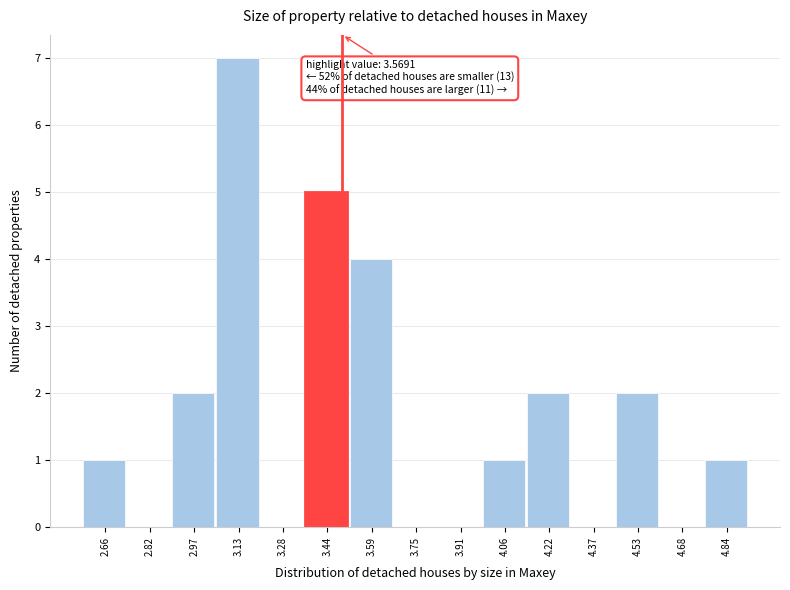

Reading left to right, what are all the values shown in this chart?

2.66=1	2.82=0	2.97=2	3.13=7	3.28=0	3.44=5	3.59=4	3.75=0	3.91=0	4.06=1	4.22=2	4.37=0	4.53=2	4.68=0	4.84=1